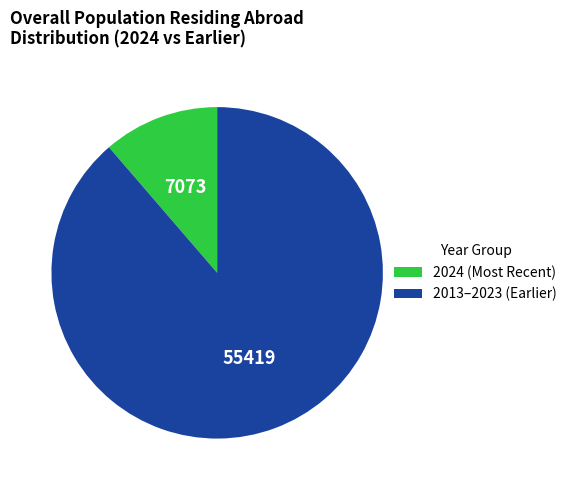

Is there a majority slice in this chart?

Yes